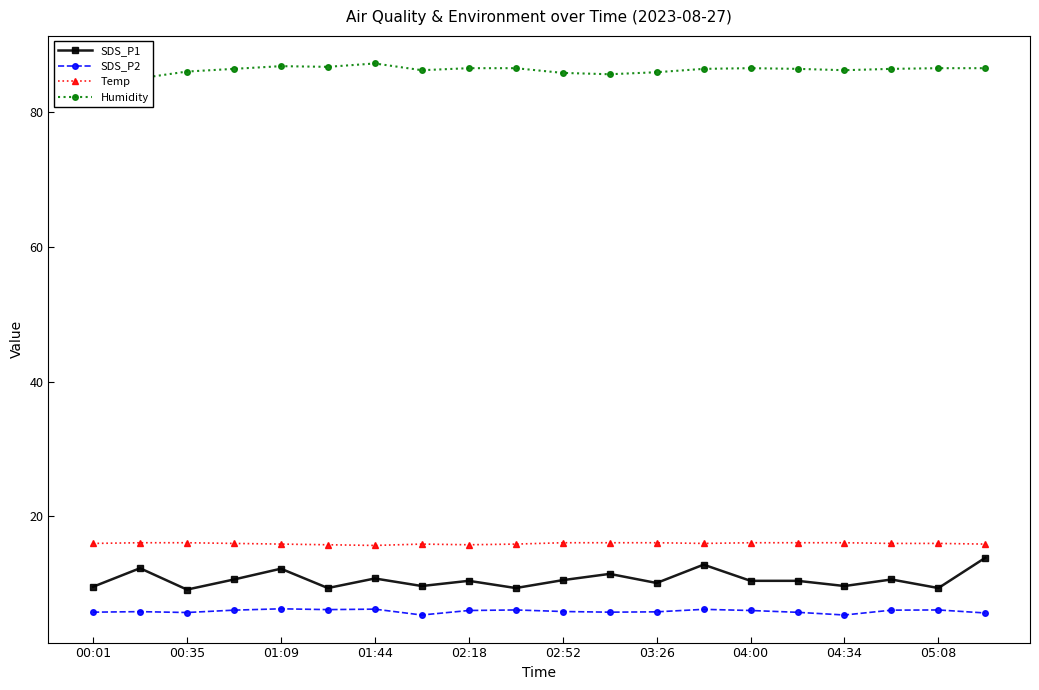

Is it true that SDS_P1 equals 4.7 at 01:44?

False